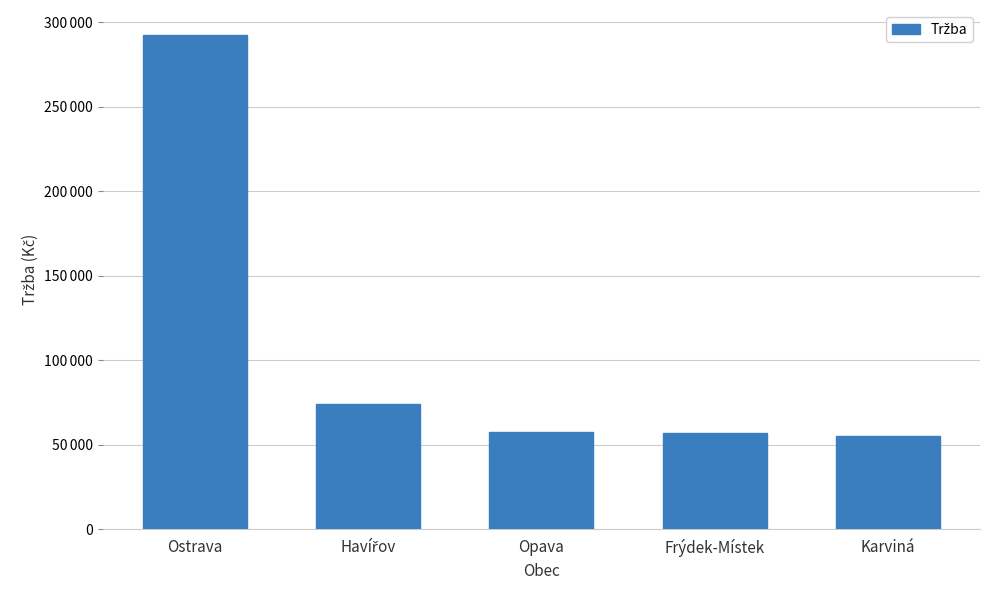

What is the change in value from Frýdek-Místek to Karviná?

-1716